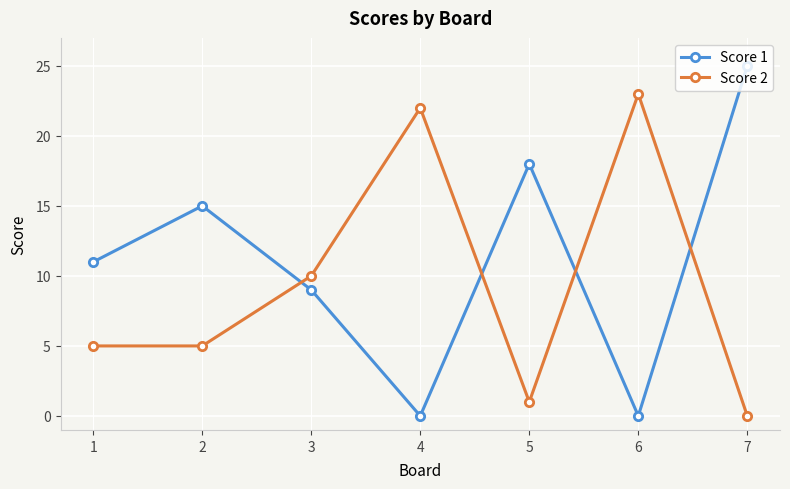

At how many categories does at least one series exceed 2?

7